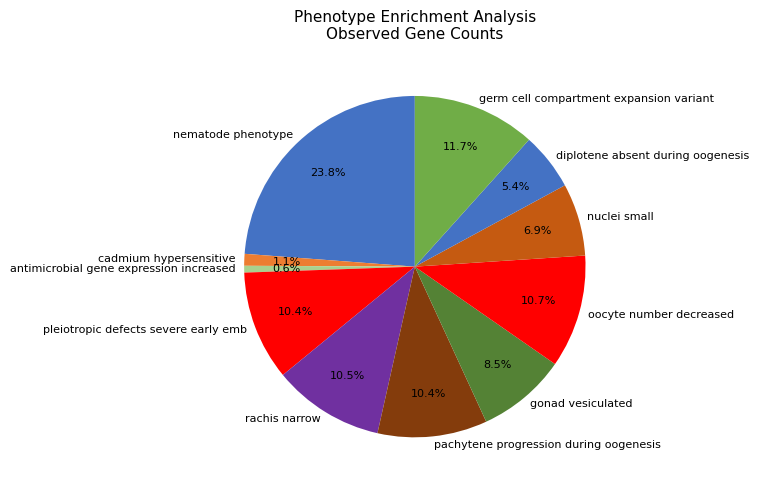

Is it true that pachytene progression during oogenesis is 16% of the pie?

False